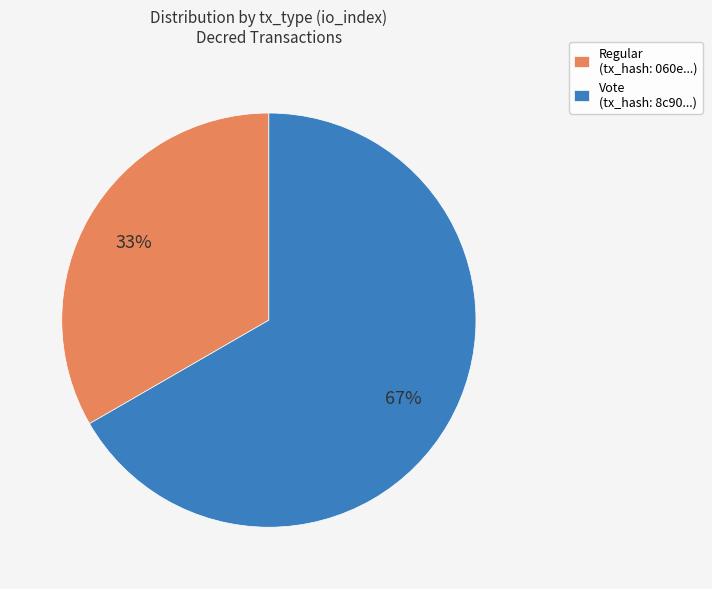

True or false: Vote (tx_hash: 8c90...) accounts for 78% of the total.

False